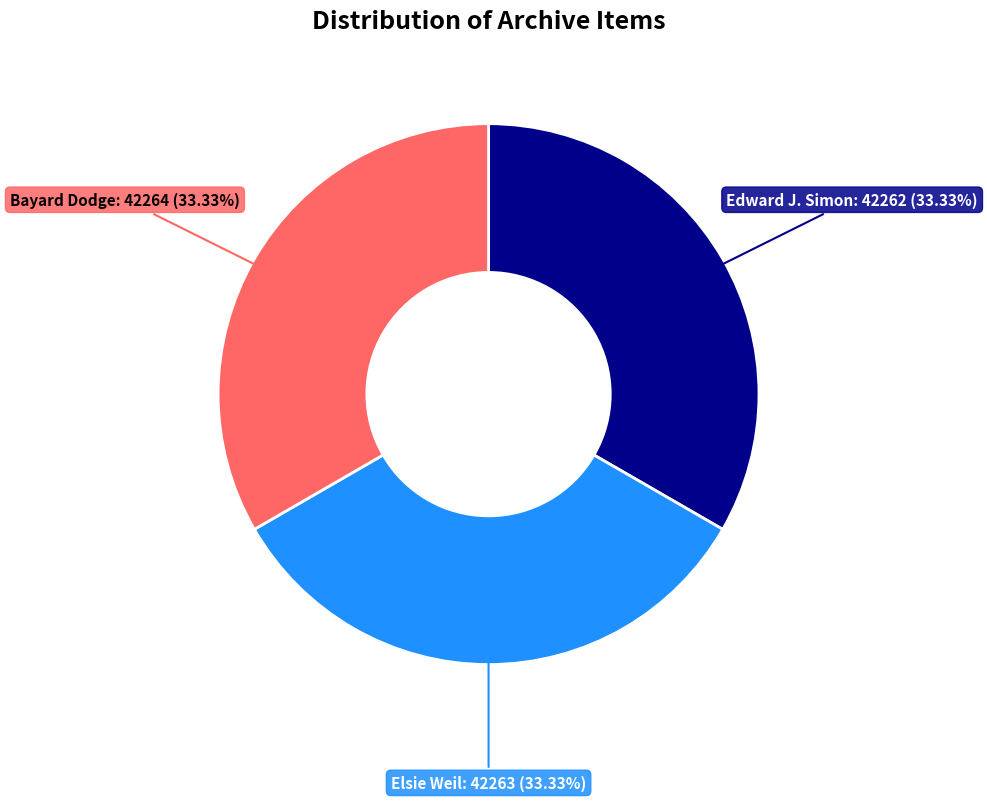

Is there any slice that represents more than half of the pie?

No